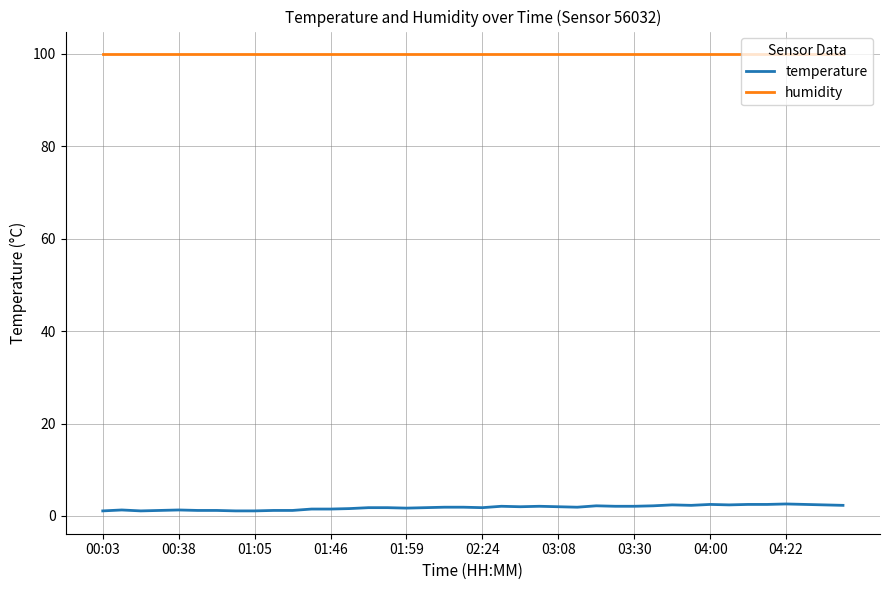

List the series in order of their peak value, lowest first.

temperature, humidity